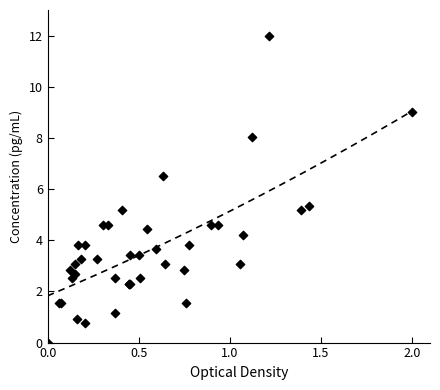

What Y value in the scatter plot is closest to 6?

6.5